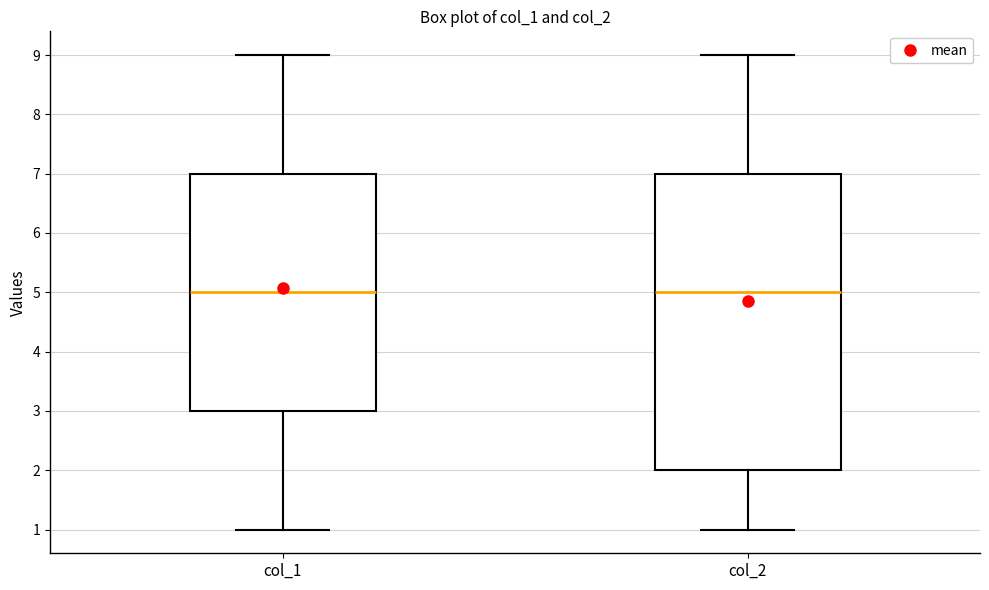

Comparing the boxes themselves (not the whiskers), which one is the tallest?

col_2